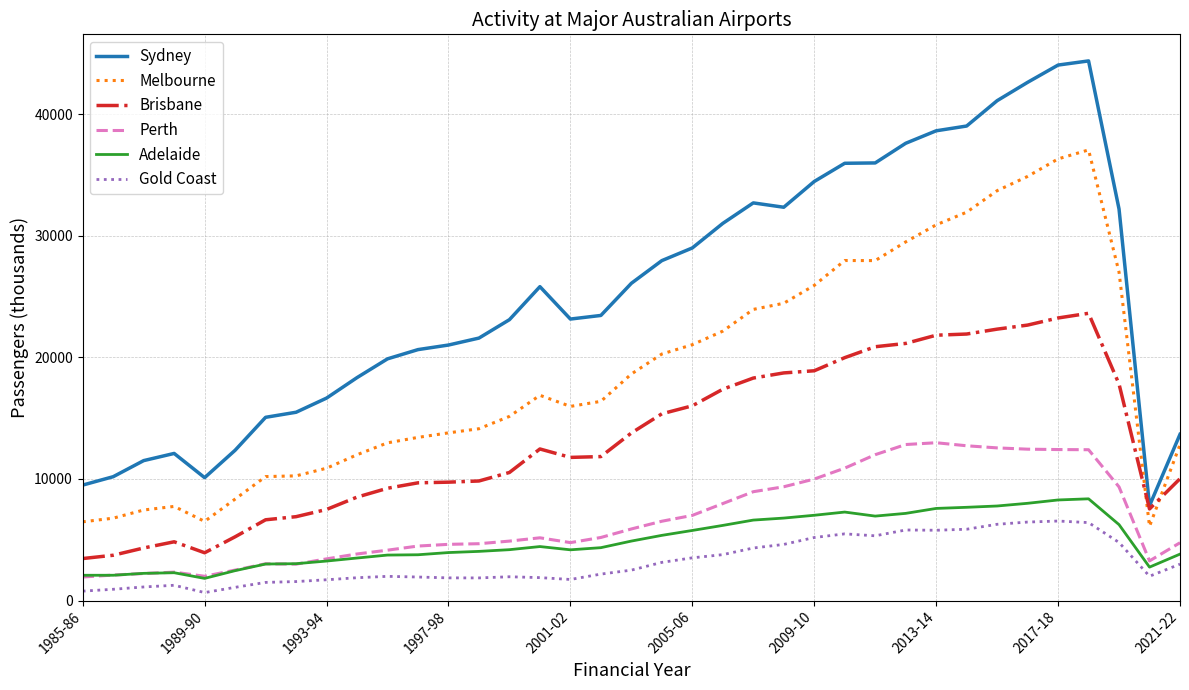

What is the highest value of the Brisbane series?

23623.2